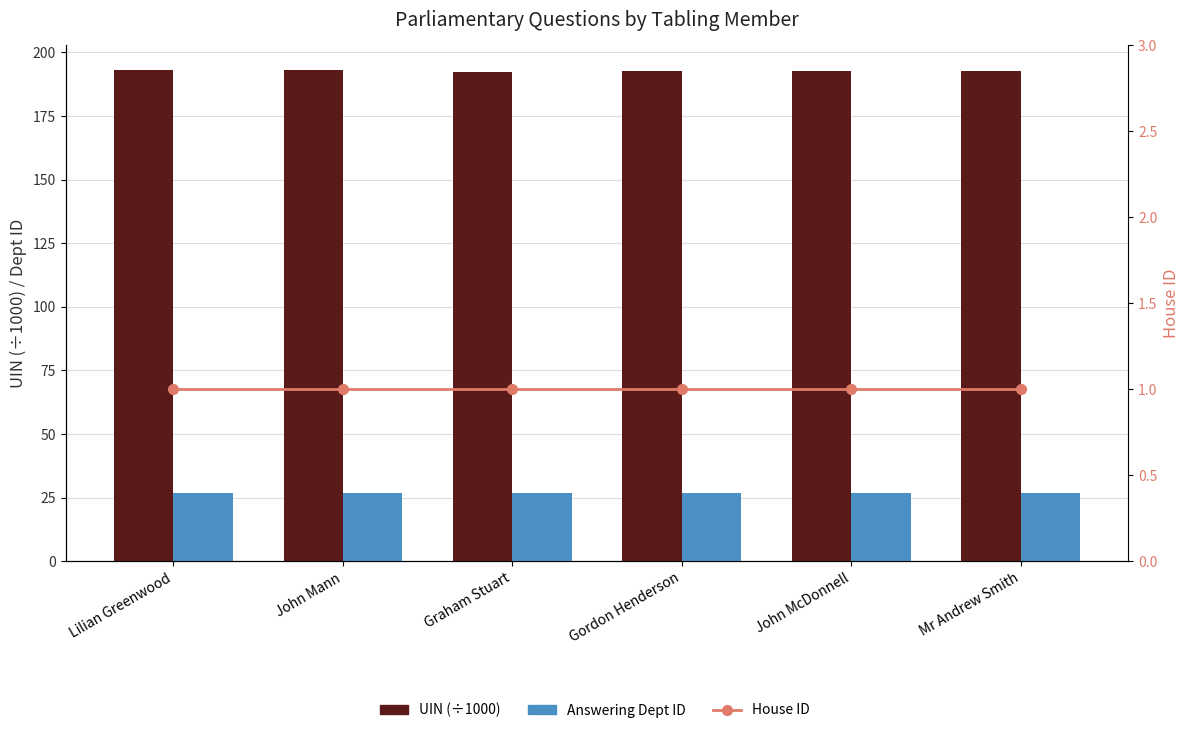

Where is Answering Dept ID nearest to the value 27?

Lilian Greenwood